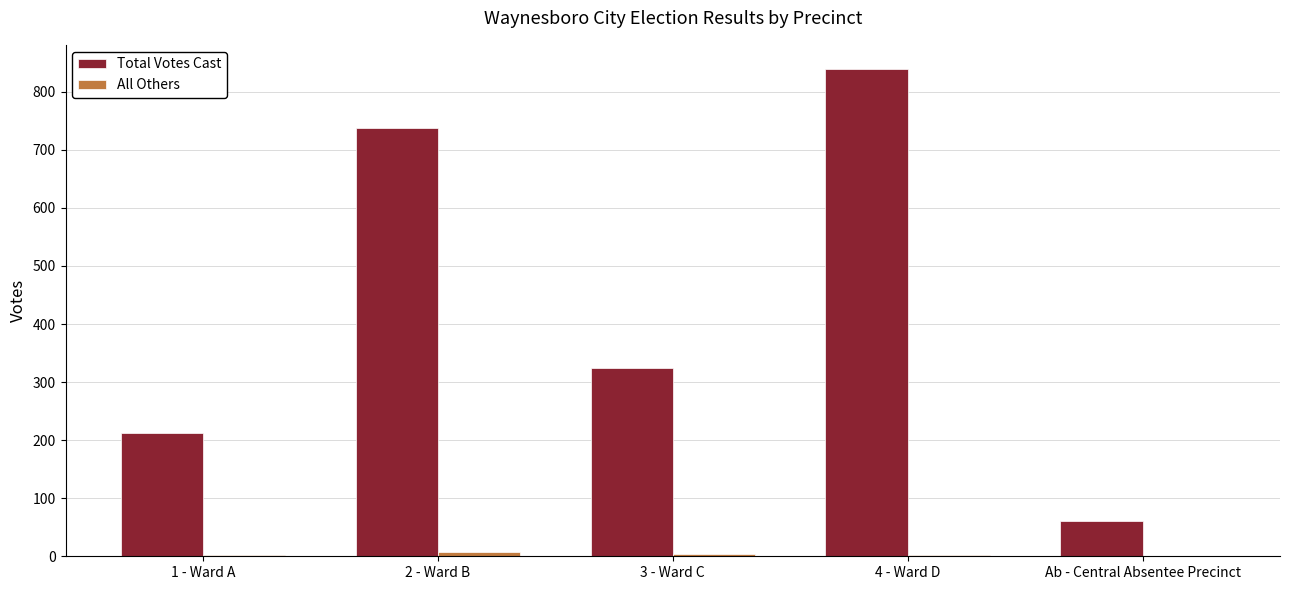

What is the spread (max minus min) of values at 4 - Ward D?

837